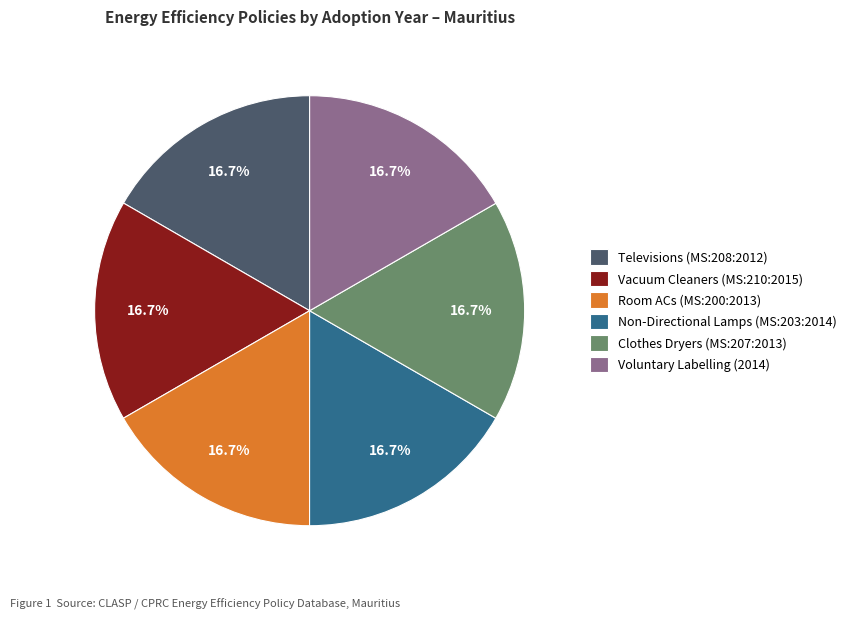

What percentage is the Non-Directional Lamps (MS:203:2014) slice, to the nearest percent?

17%